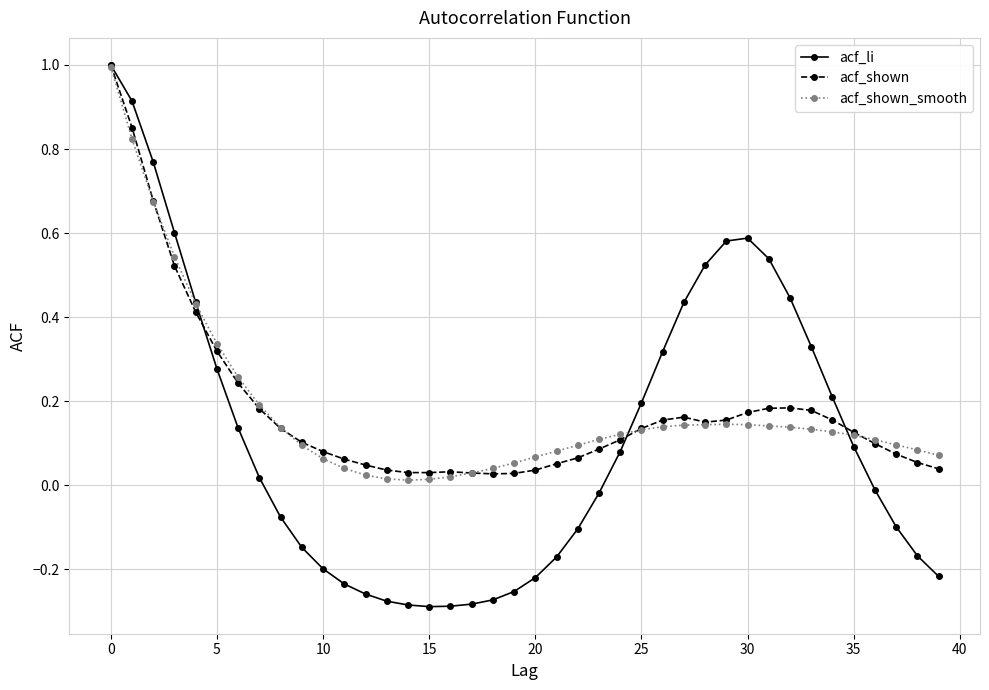

Which series has the largest range (max minus min)?

acf_li